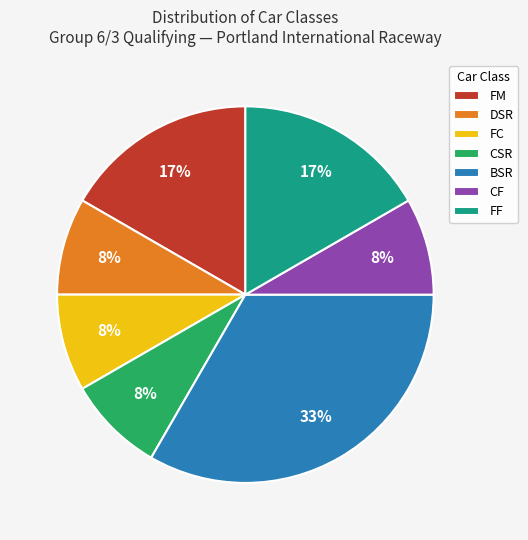

How many segments does this pie chart have?

7